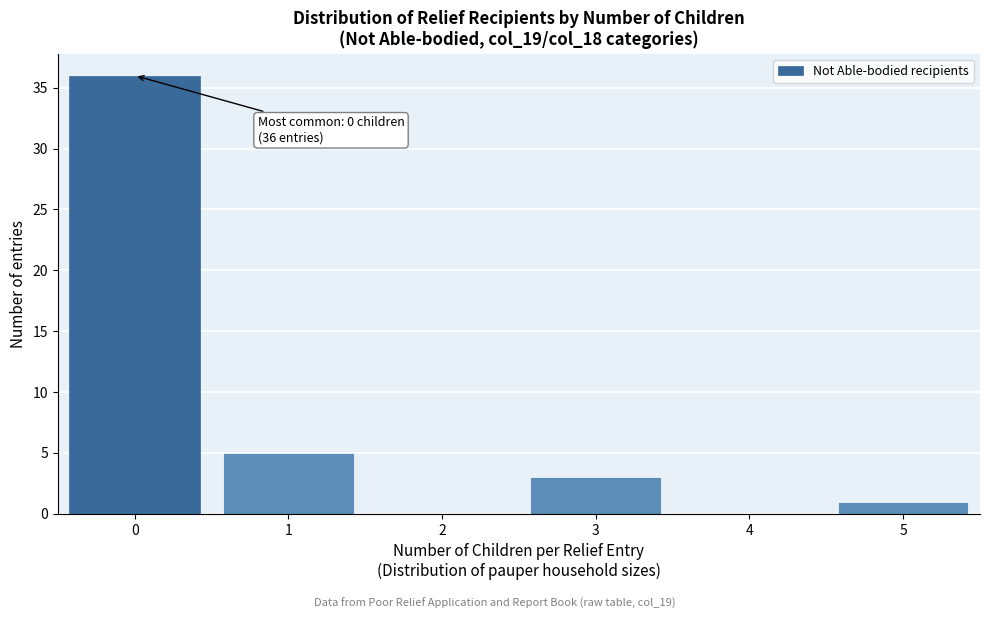

Which range on the x-axis has the tallest bar?

-0.5 to 0.5